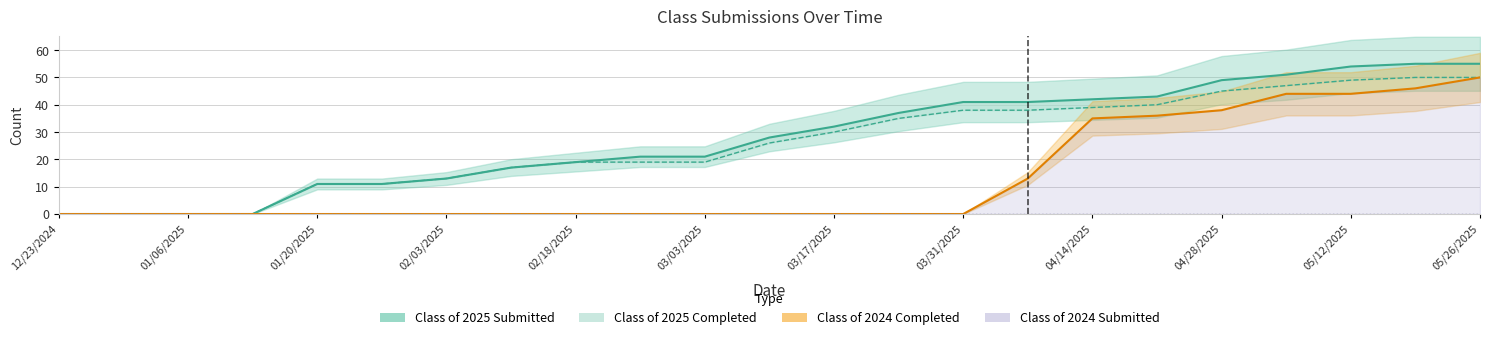

True or false: there are more than 0 points higher than both neighbors.

False